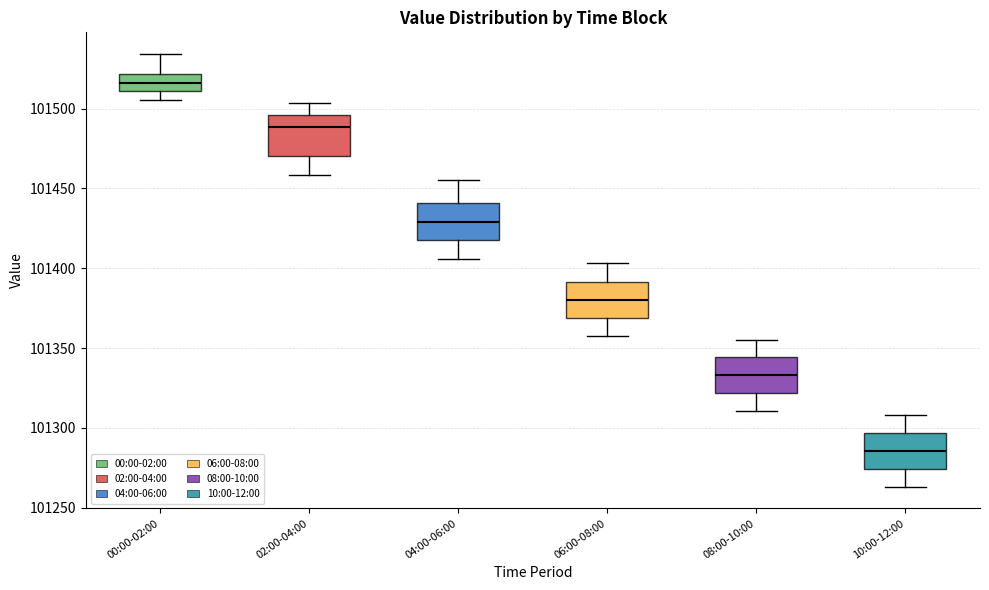

Reading left to right, read every box against the y-axis: the position of its median line, the range the box covers, and the ends of its whiskers. The values are not printed on the chart, so give them approximately, as read against the axis.

00:00-02:00: median 101515, box 101510 to 101520, whiskers 101505 to 101535
02:00-04:00: median 101490, box 101470 to 101495, whiskers 101460 to 101505
04:00-06:00: median 101430, box 101420 to 101440, whiskers 101405 to 101455
06:00-08:00: median 101380, box 101370 to 101390, whiskers 101360 to 101405
08:00-10:00: median 101335, box 101320 to 101345, whiskers 101310 to 101355
10:00-12:00: median 101285, box 101275 to 101295, whiskers 101265 to 101310